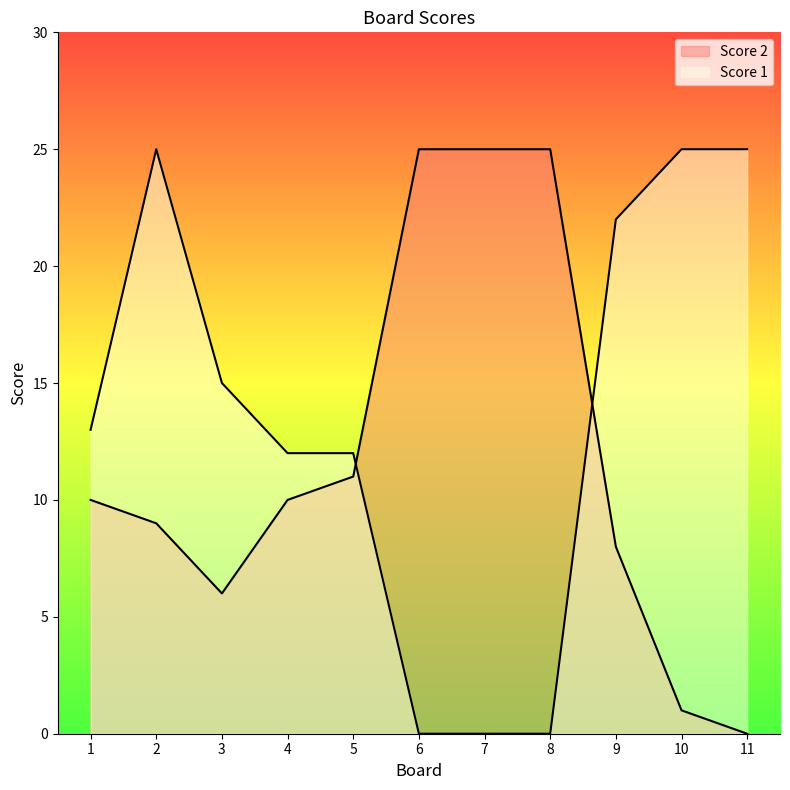

Which series changed the most between 1 and 6?

Score 2